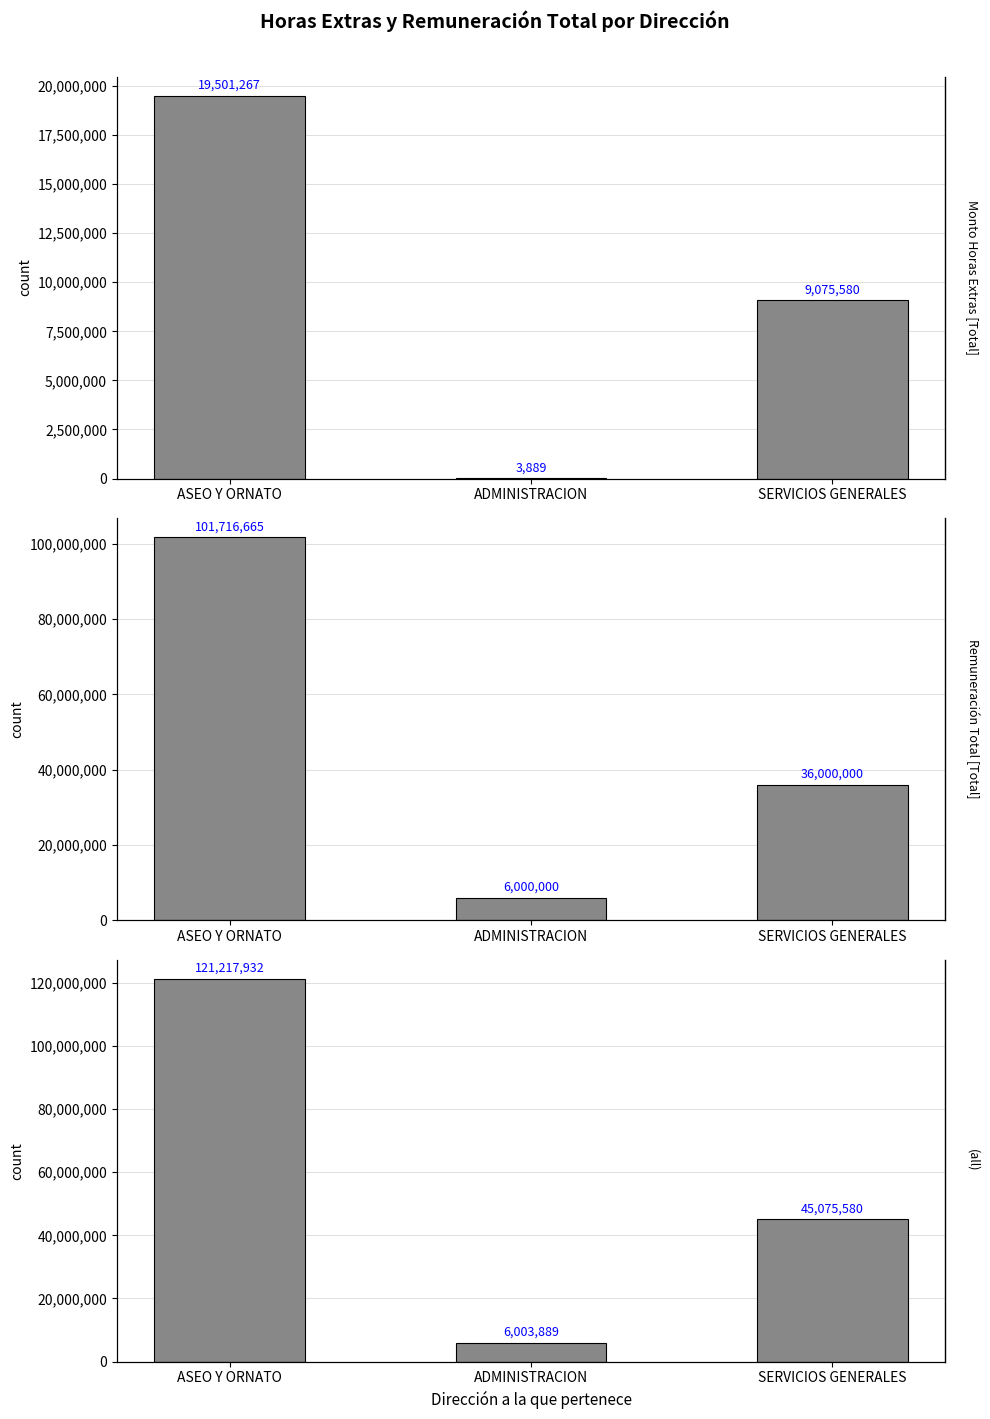

Does the chart contain stacked bars?

No